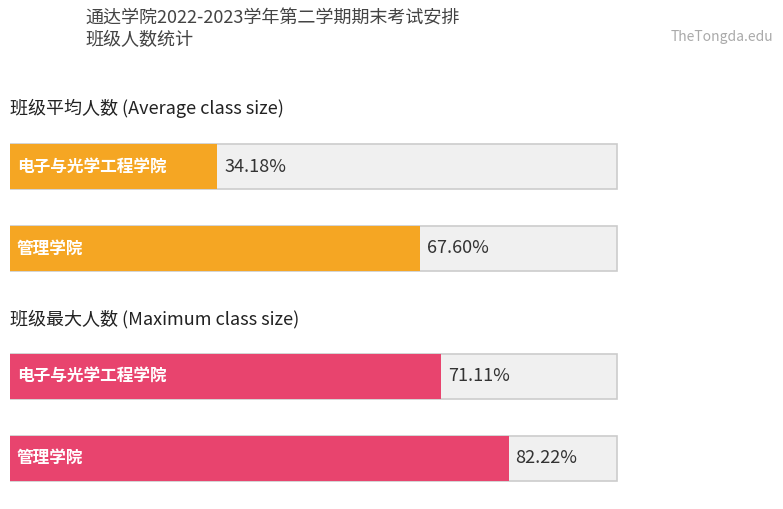

Rank the series by their average value, from lowest to highest.

电子与光学工程学院, 管理学院